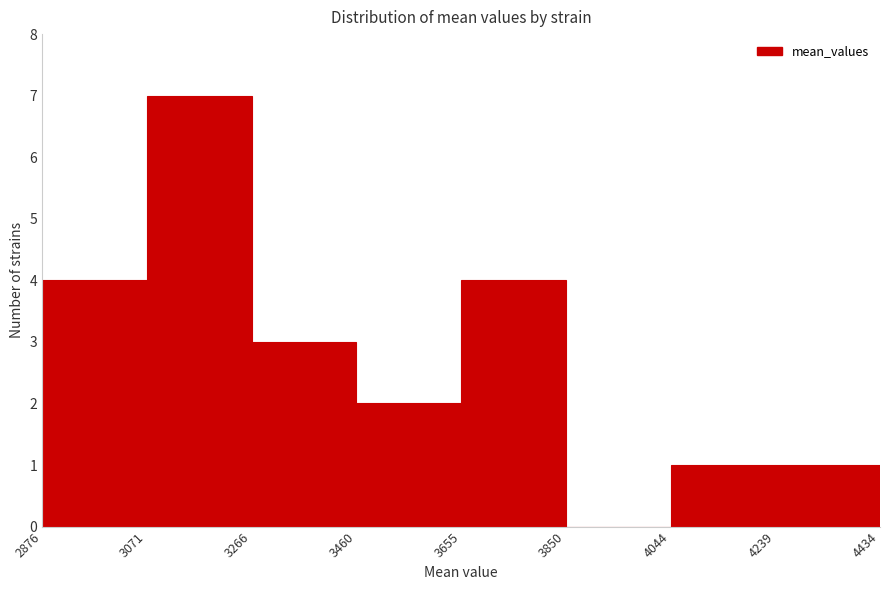

What is the height of the bar covering 4044 to 4239 on the x-axis? The values are not printed on the chart, so give them approximately, as read against the axis.

1